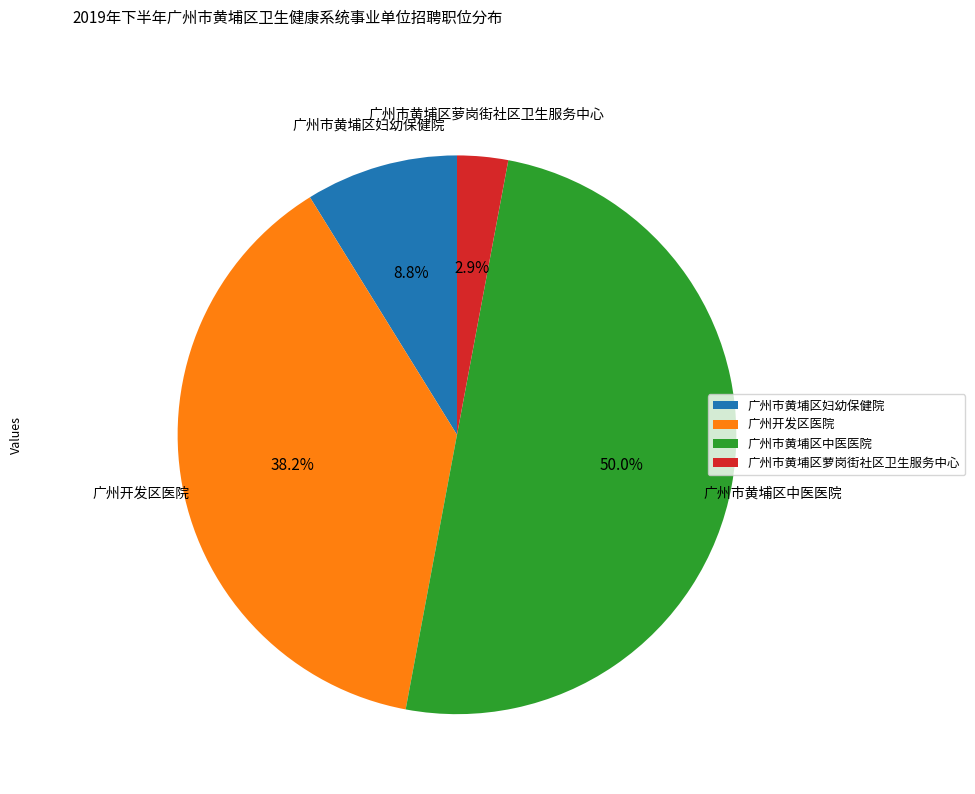

Is 广州开发区医院 the majority of the pie?

No